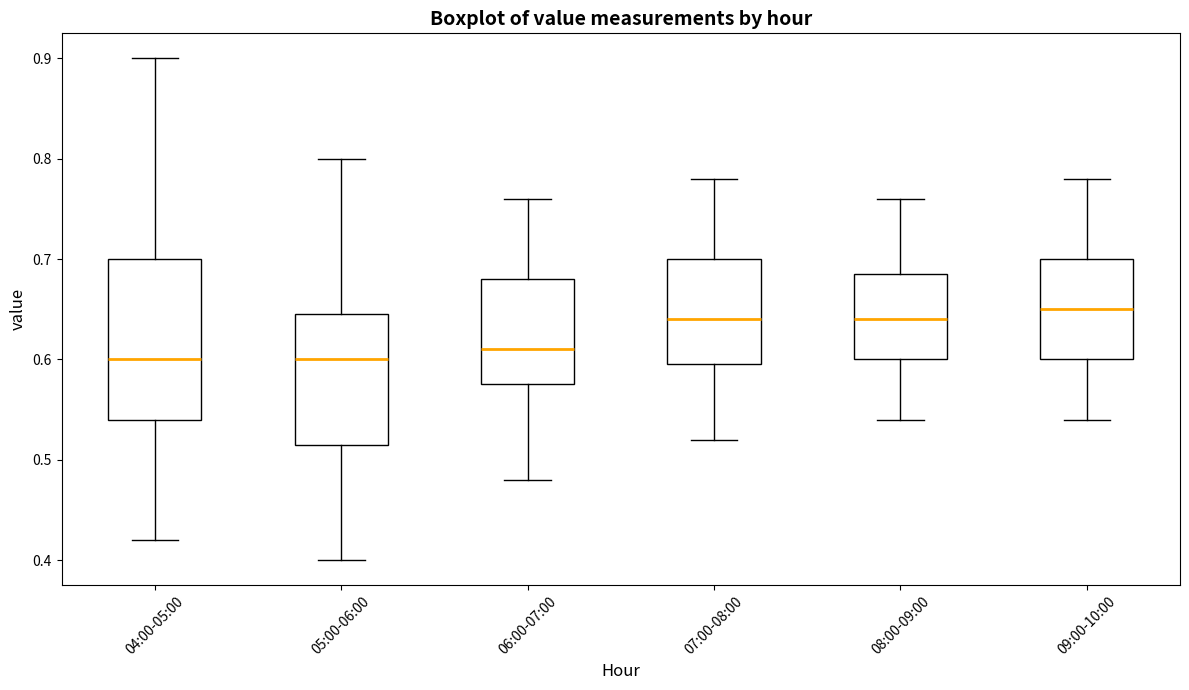

Which box is the tallest, from its lower edge to its upper edge?

04:00-05:00